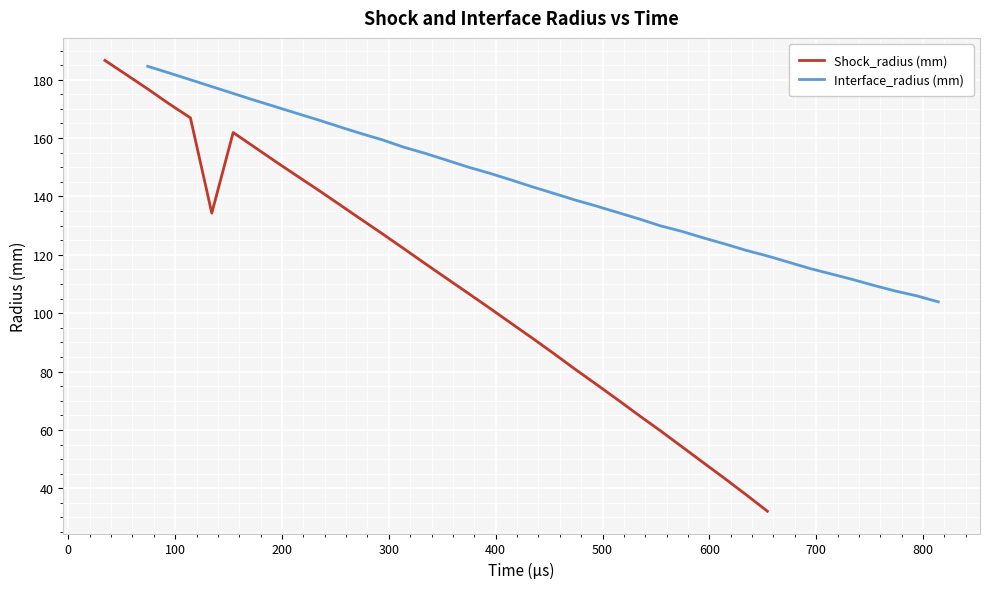

List the series in order of their overall mean, lowest first.

Shock_radius (mm), Interface_radius (mm)